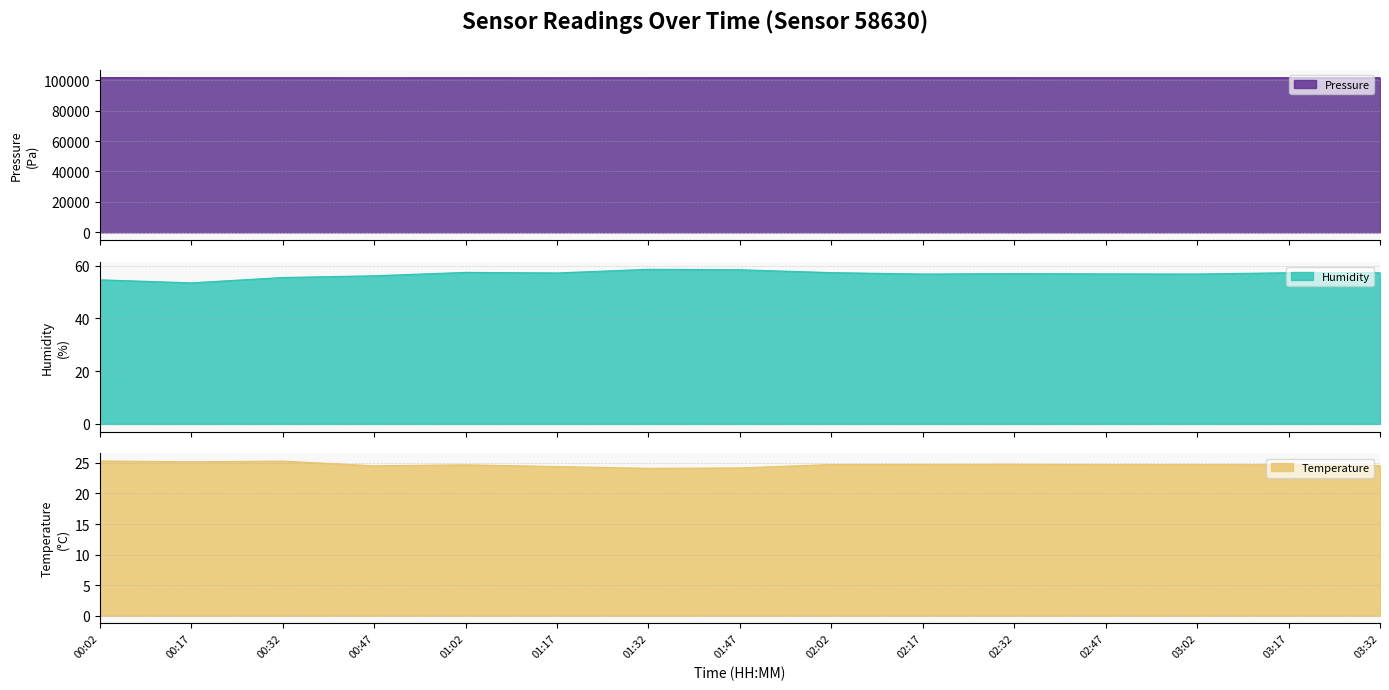

Reading left to right, what are all the values shown in this chart?

pressure: 00:02=101740.9	00:17=101664.0	00:32=101675.7	00:47=101622.0	01:02=101680.6	01:17=101615.5	01:32=101681.7	01:47=101692.6	02:02=101688.9	02:17=101687.9	02:32=101680.4	02:47=101669.3	03:02=101666.6	03:17=101682.0	03:32=101662.1
humidity: 00:02=54.6	00:17=53.5	00:32=55.5	00:47=56.2	01:02=57.5	01:17=57.2	01:32=58.6	01:47=58.5	02:02=57.4	02:17=56.8	02:32=57.0	02:47=56.9	03:02=56.8	03:17=57.3	03:32=57.3
temperature: 00:02=25.3	00:17=25.2	00:32=25.3	00:47=24.5	01:02=24.7	01:17=24.4	01:32=24.1	01:47=24.2	02:02=24.7	02:17=24.8	02:32=24.8	02:47=24.7	03:02=24.7	03:17=24.7	03:32=24.6